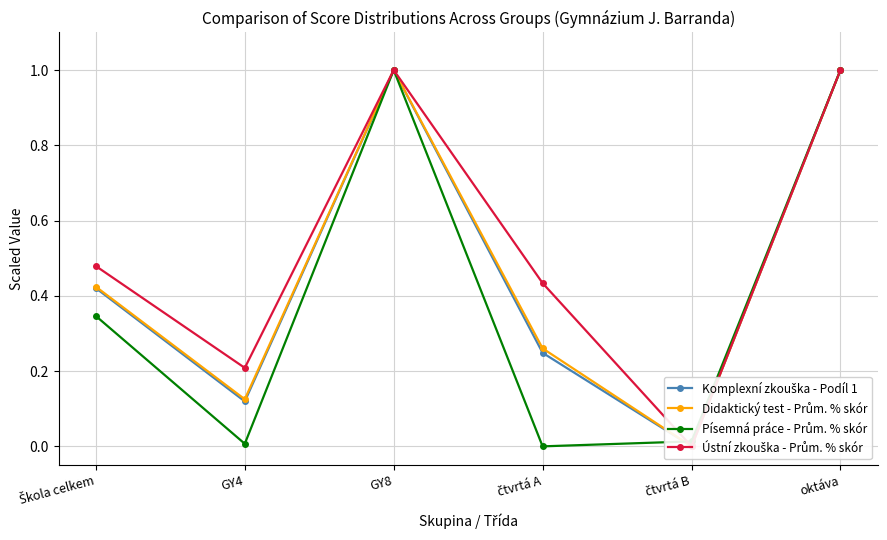

Which series has the largest range (max minus min)?

Komplexní zkouška - Podíl 1